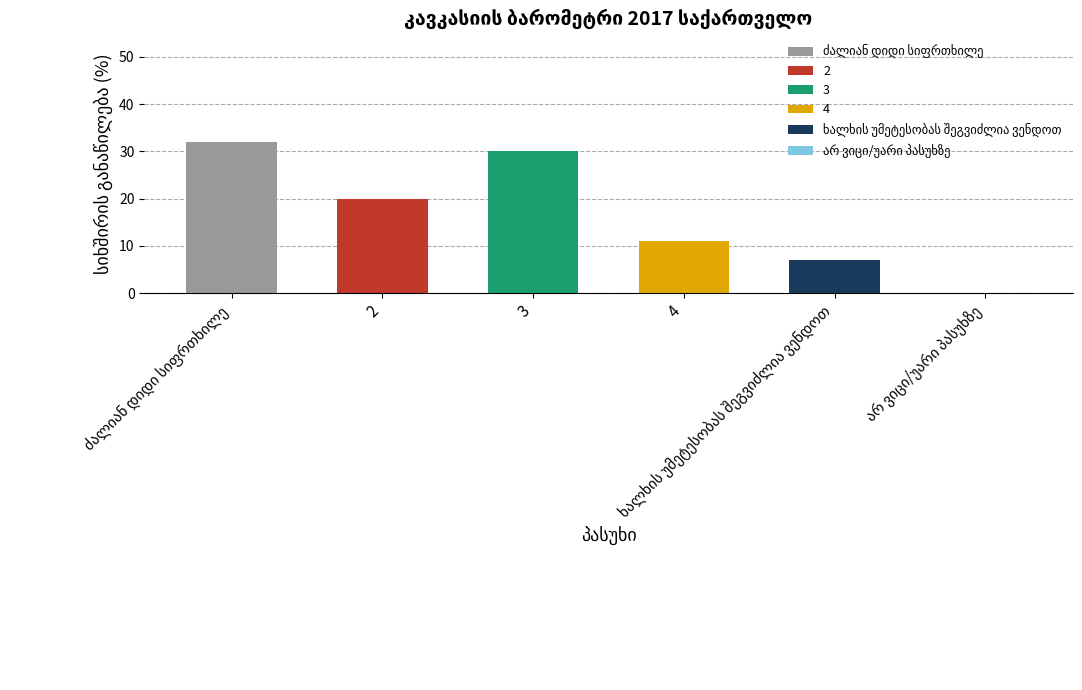

What is the ratio of the value at 2 to the value at 4?

1.8